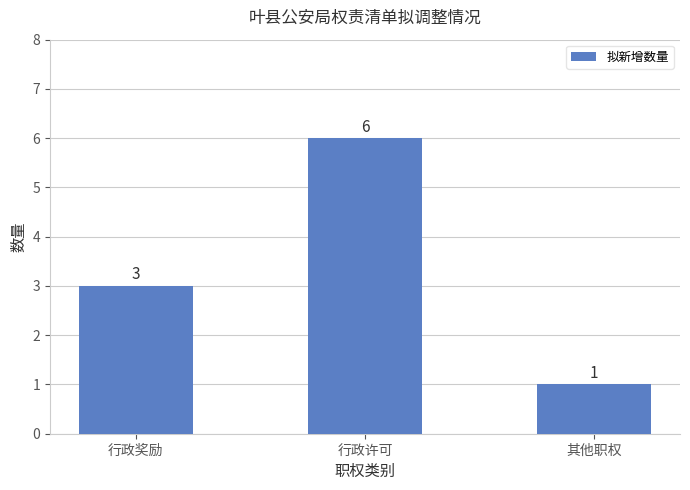

List the labels in order of value, smallest first.

其他职权, 行政奖励, 行政许可